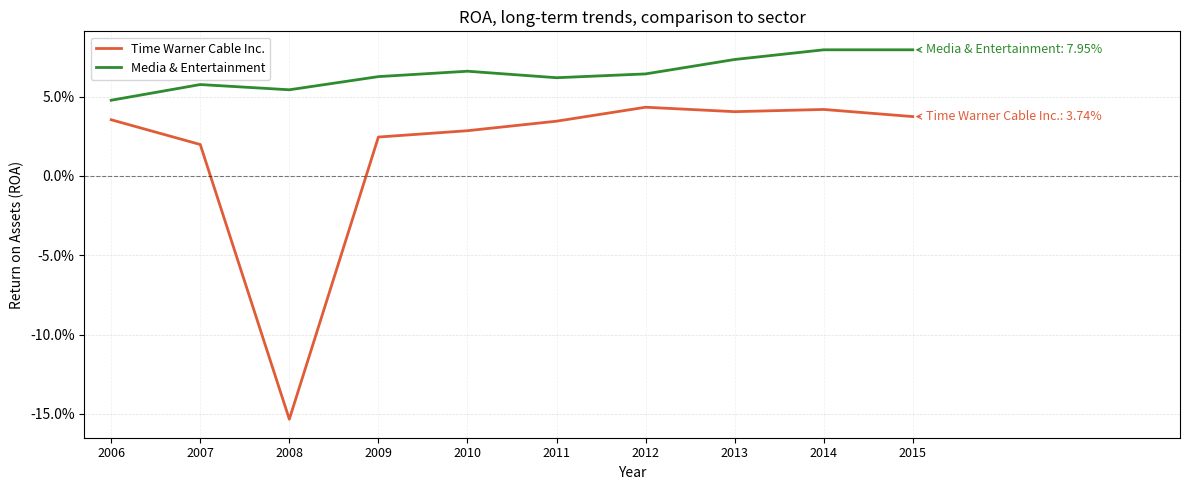

Rank the categories by Time Warner Cable Inc. value from highest to lowest.

2012, 2014, 2013, 2015, 2006, 2011, 2010, 2009, 2007, 2008